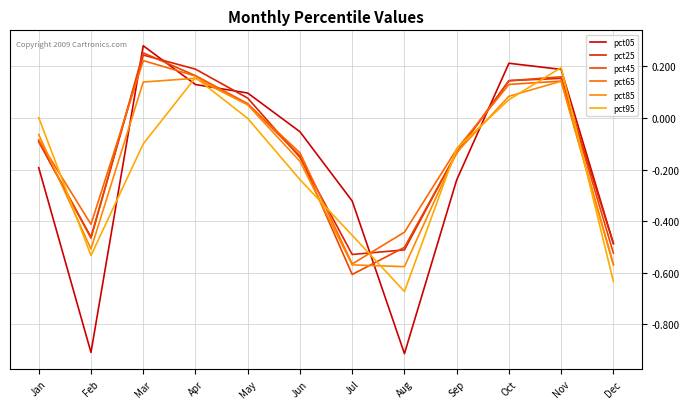

True or false: pct95 has more than 0 interior local peaks.

True